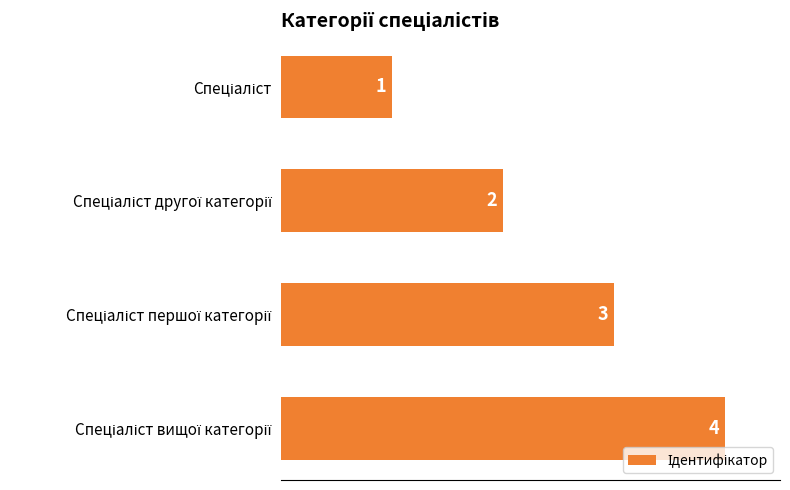

Does the chart contain stacked bars?

No